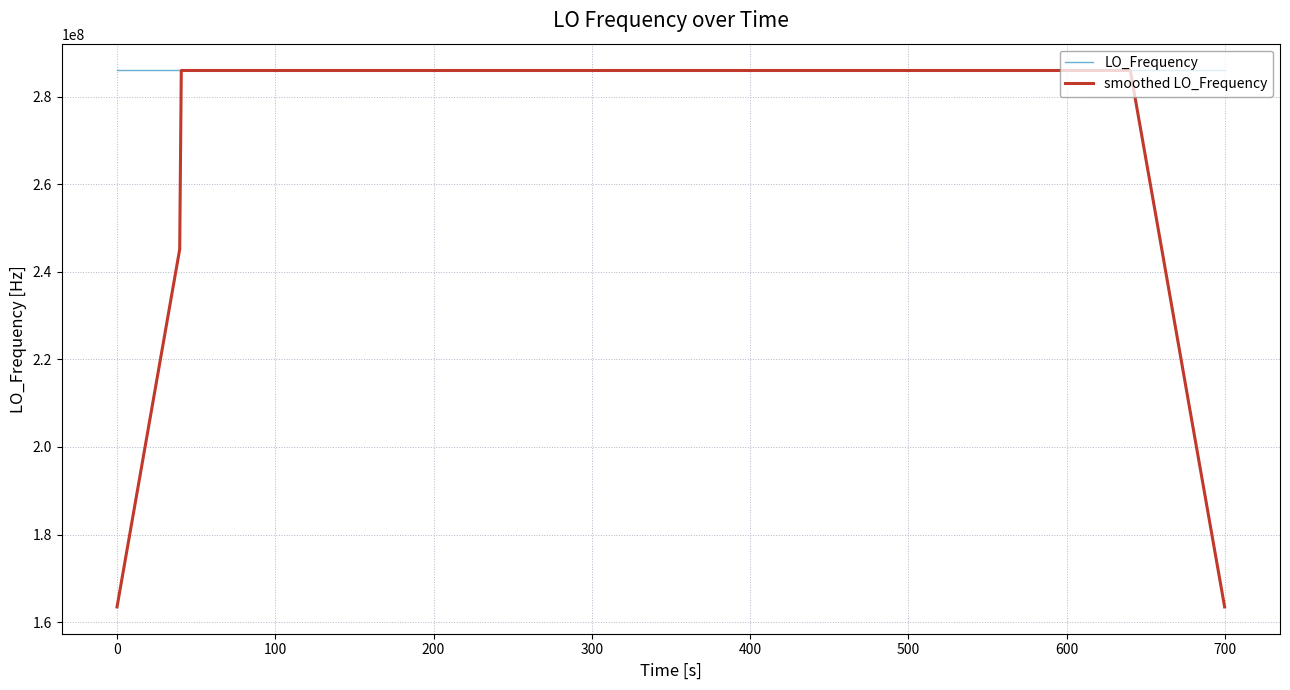

What is the smallest value displayed?

163455428.7